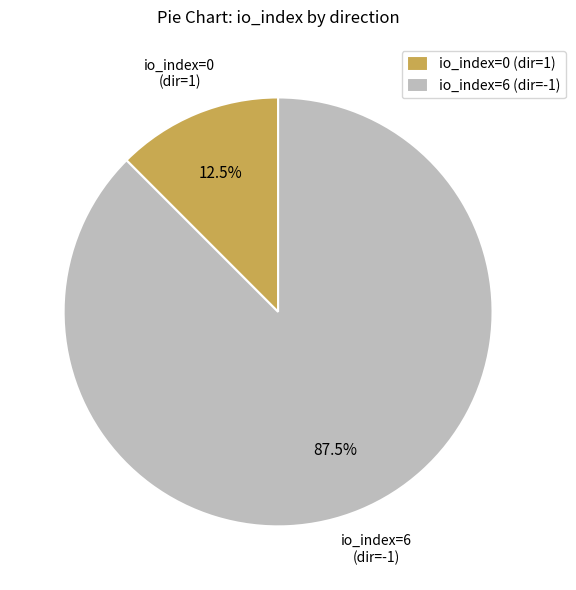

Rank the categories by value from lowest to highest.

io_index=0 (dir=1), io_index=6 (dir=-1)